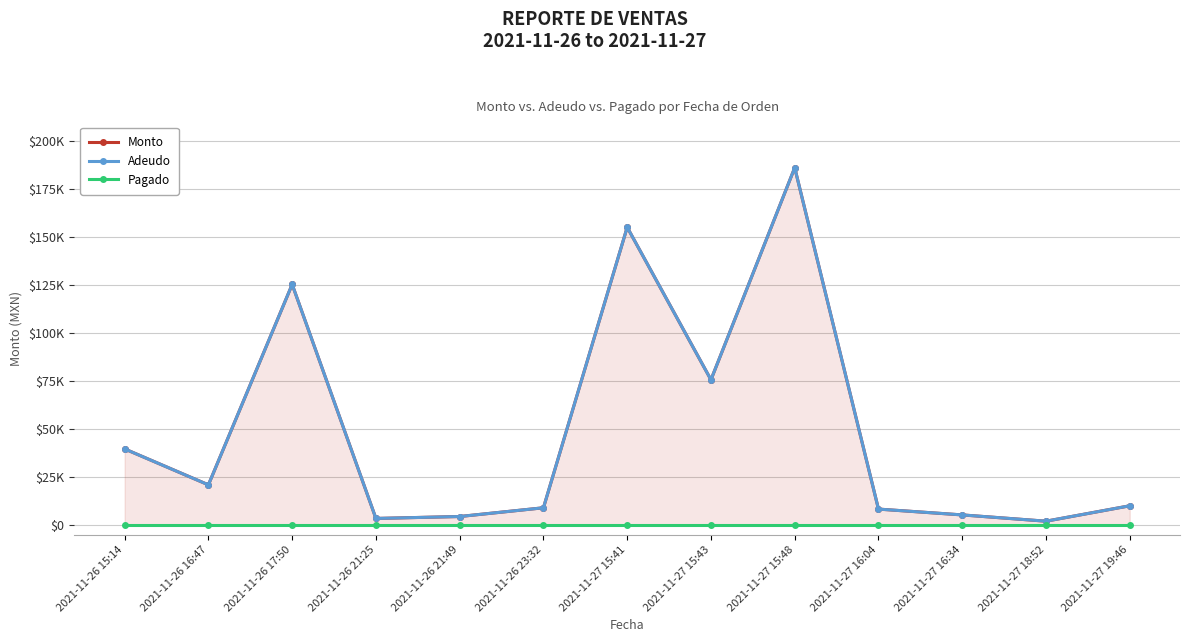

What is the sum of the Monto values at 2021-11-27 16:04 and 2021-11-27 15:41?

163280